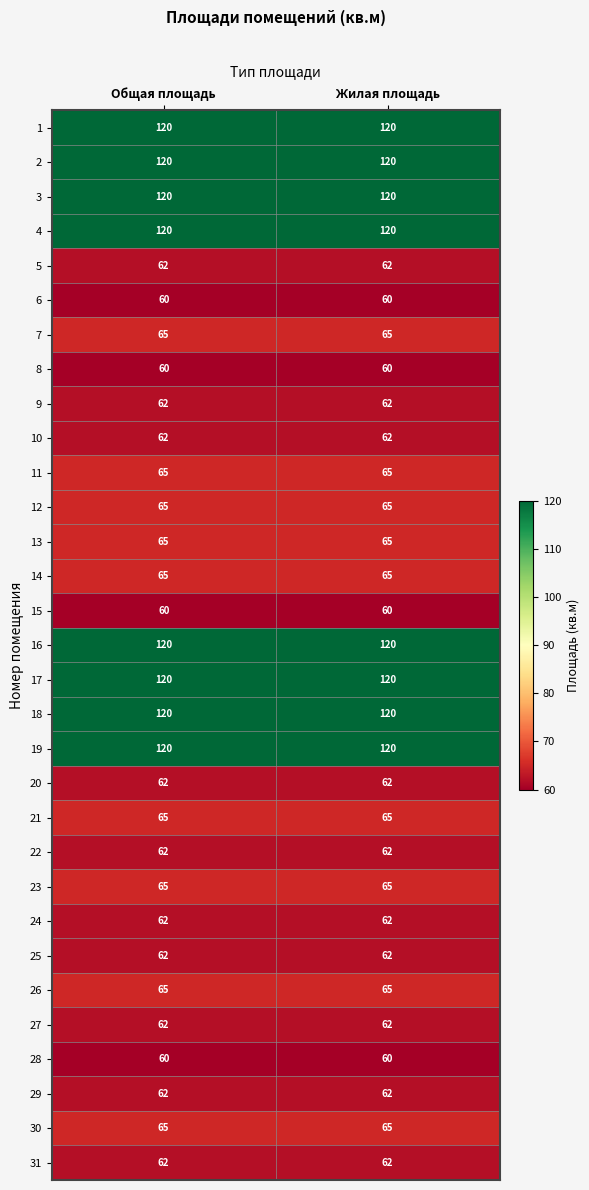

Is the value of 4 at Жилая площадь greater than the value of 21 at Жилая площадь?

Yes